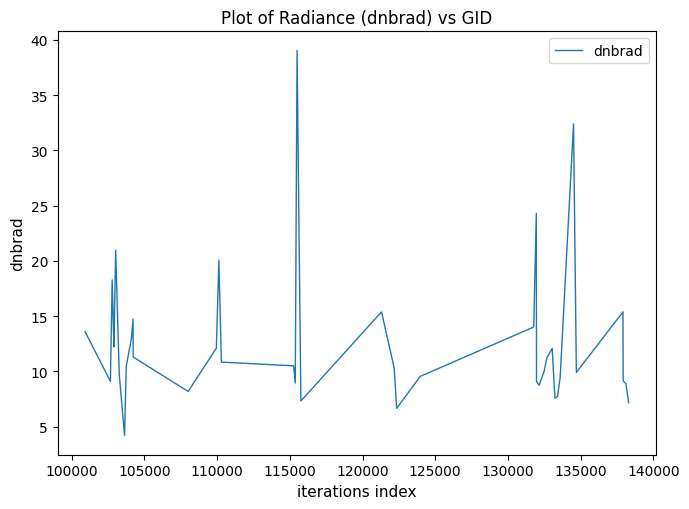

What is the minimum value shown in the chart?

4.2